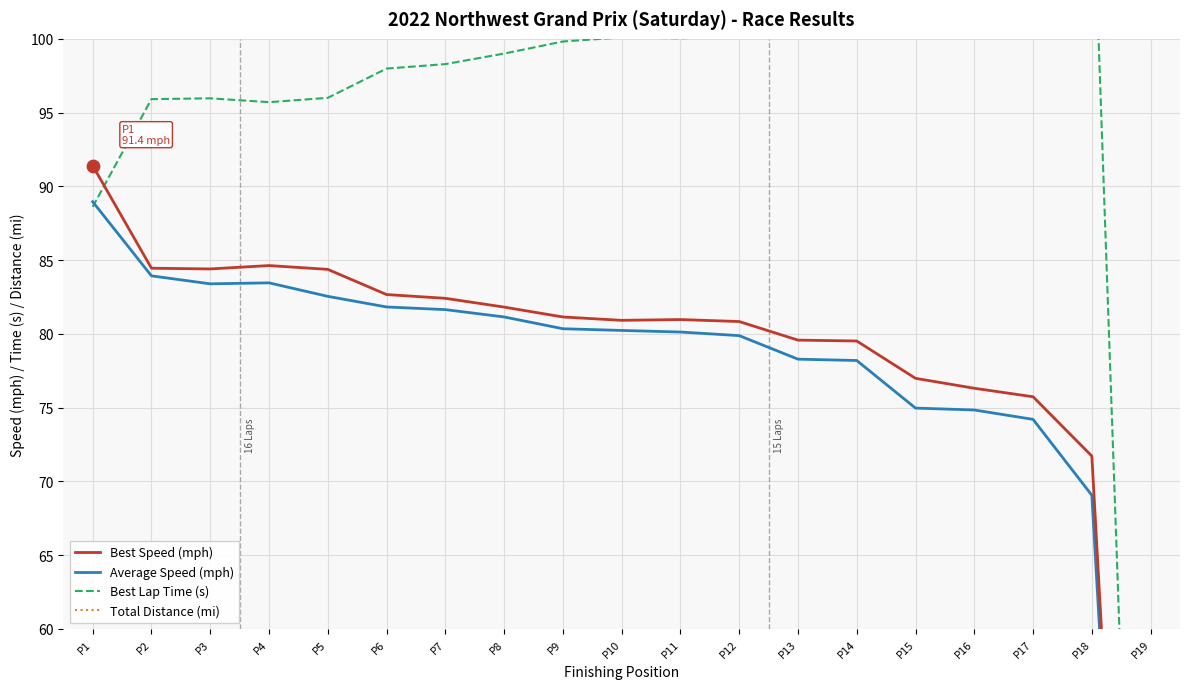

What are all the series names shown in the legend?

Best Speed (mph), Average Speed (mph), Best Lap Time (s), Total Distance (mi)